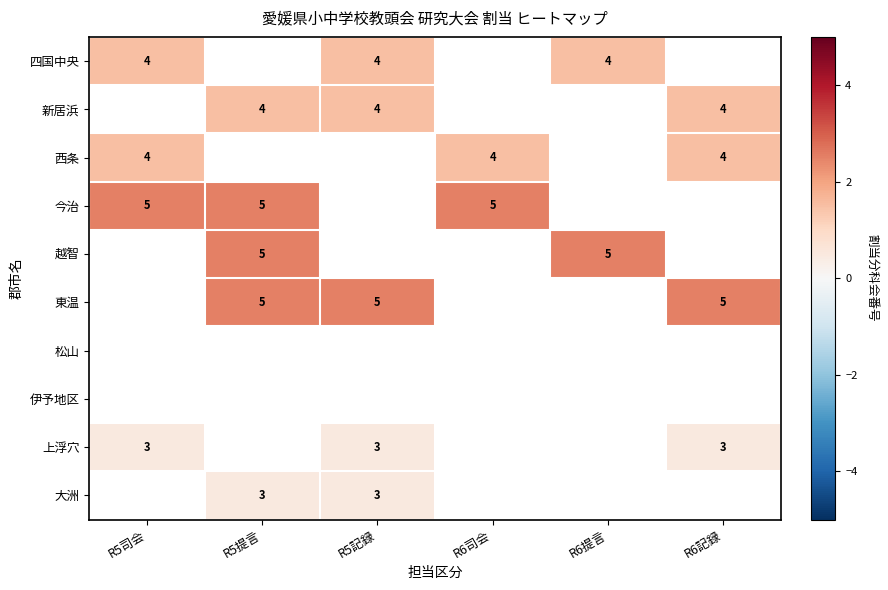

Between R6記録 and R5提言, which is larger?

R5提言